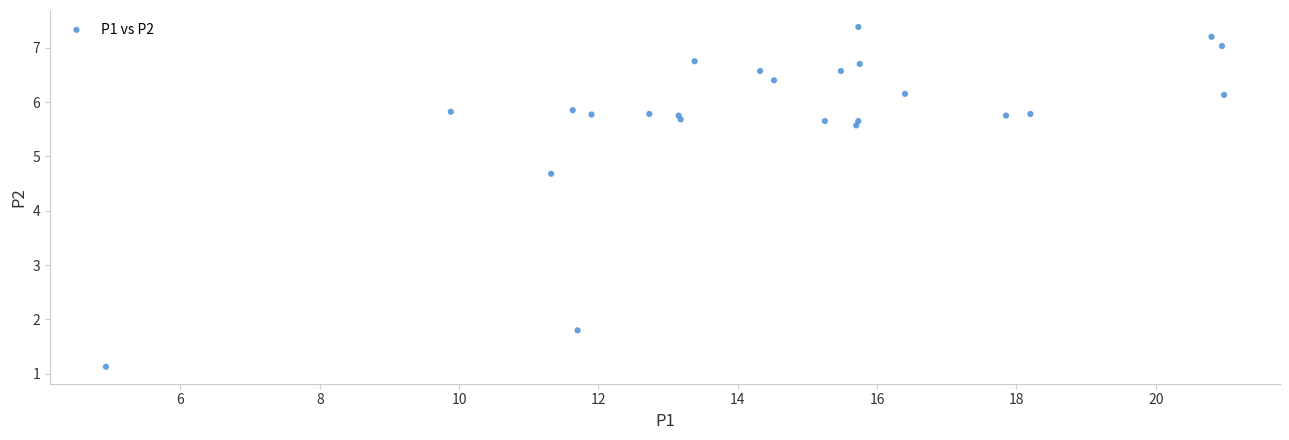

What is the range of X values (max minus min)?

16.1